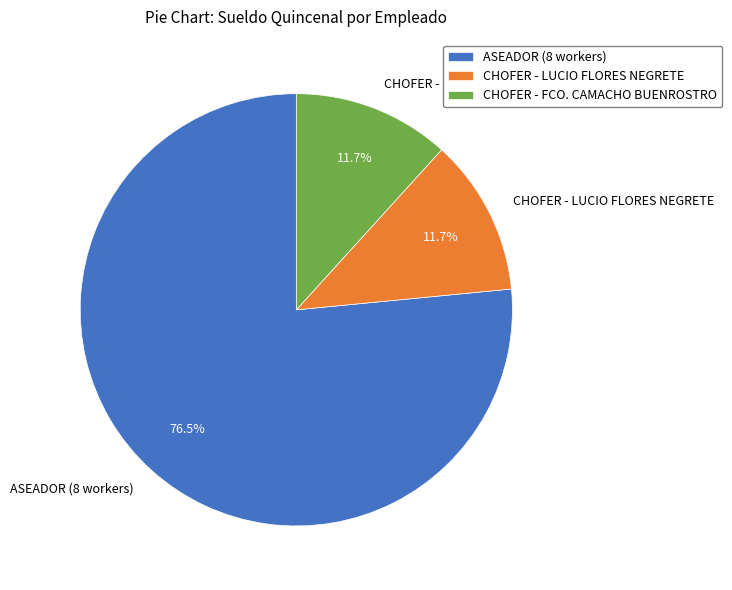

Is the sum of CHOFER - FCO. CAMACHO BUENROSTRO and CHOFER - LUCIO FLORES NEGRETE greater than half?

No